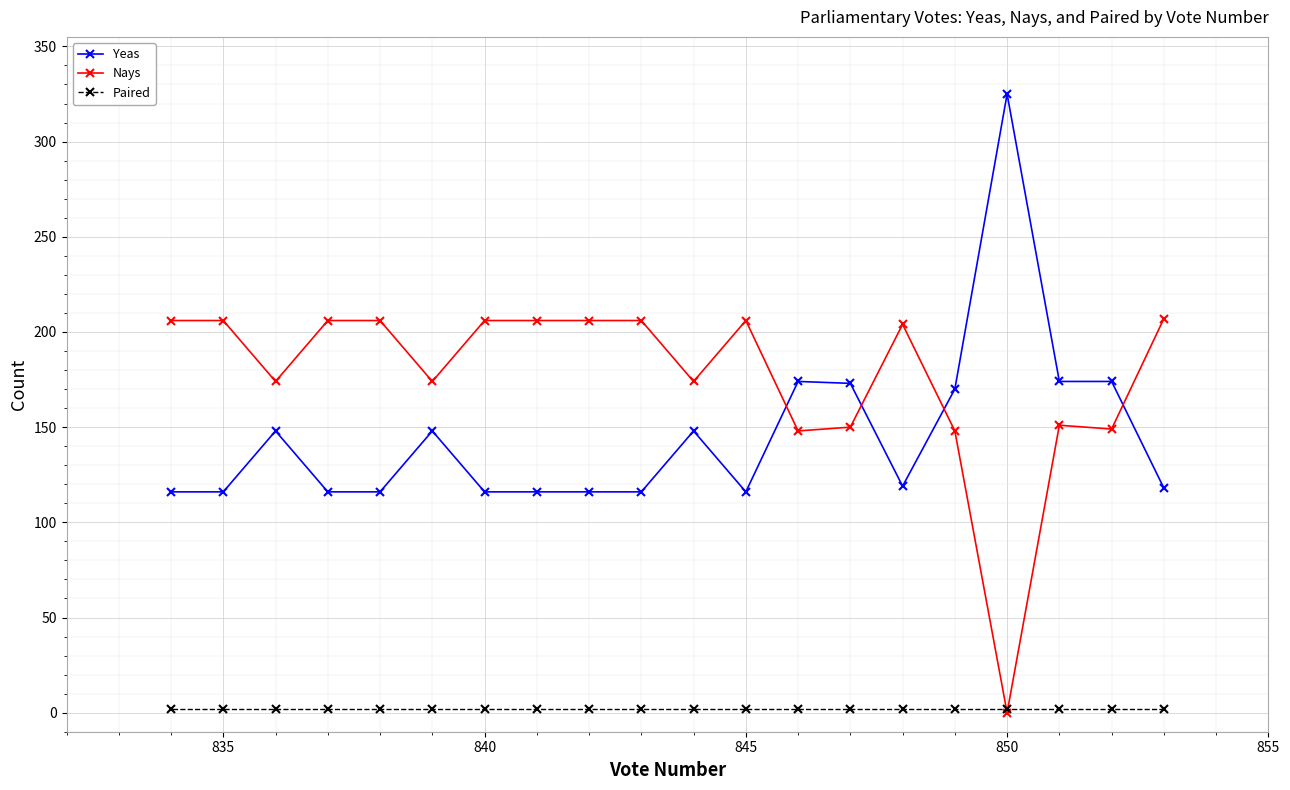

What is the maximum value for Nays?

207